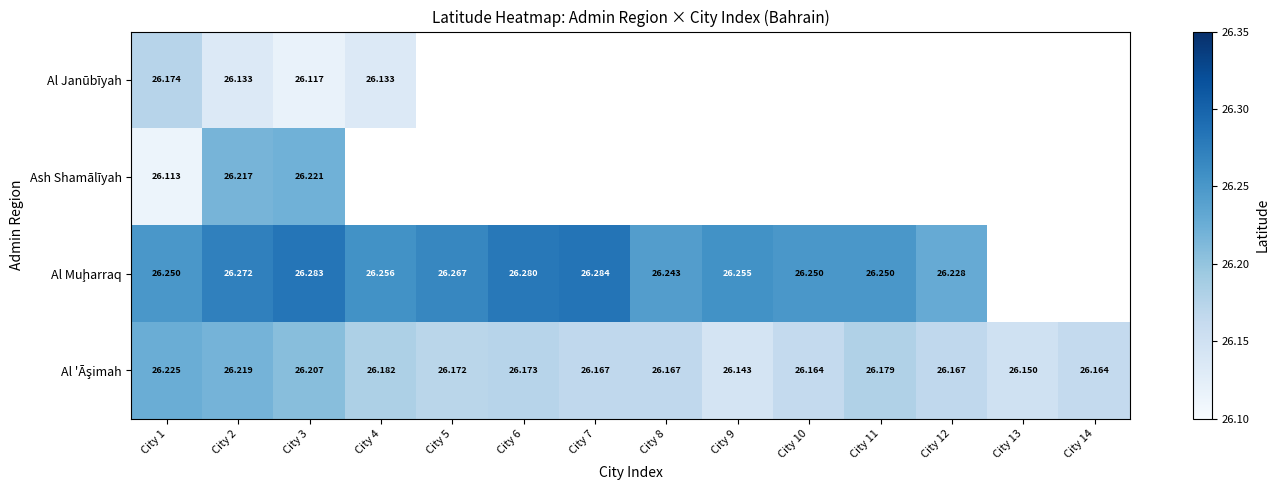

Which category has the highest value across all series?

City 7